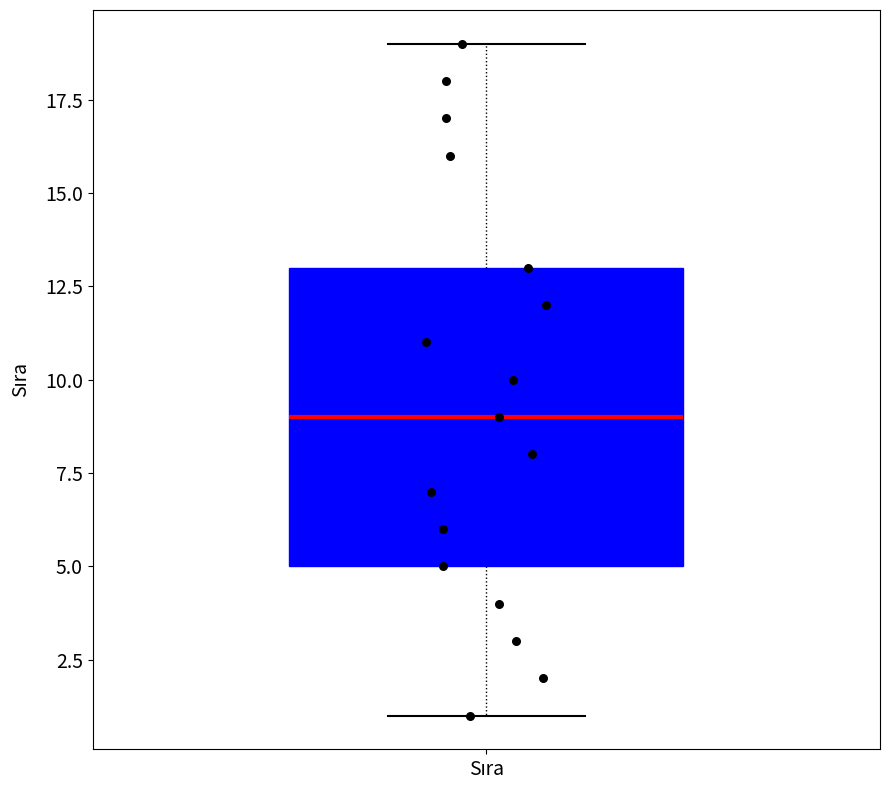

Transcribe this box plot: give where the median line is, the range the box spans, and where the two whiskers end, as read against the y-axis. The values are not printed on the chart, so give them approximately, as read against the axis.

median 9, box 5 to 13, whiskers 1 to 19